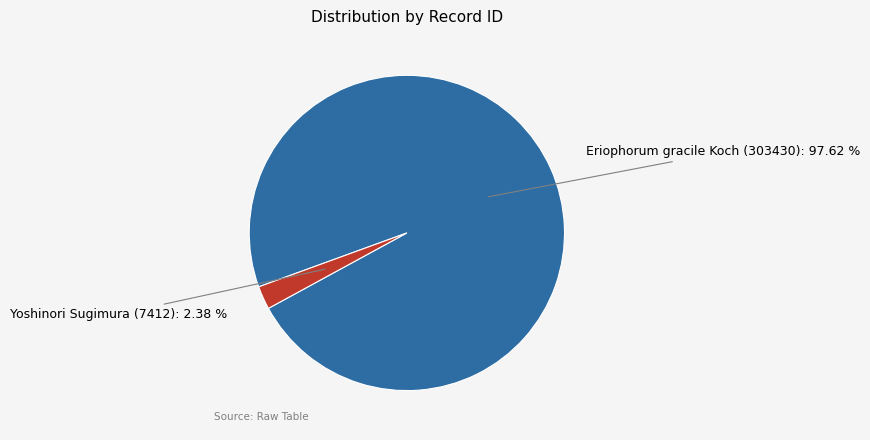

Does any single category account for the majority?

Yes